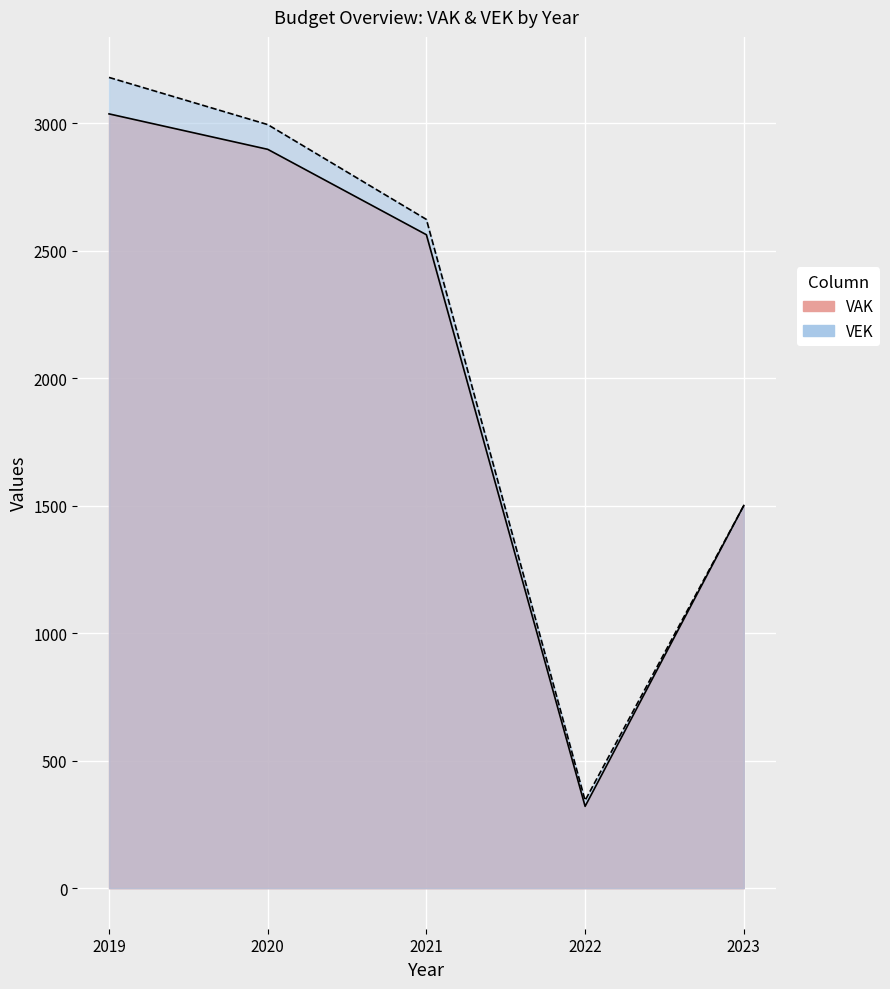

At how many categories does at least one series exceed 1264?

4